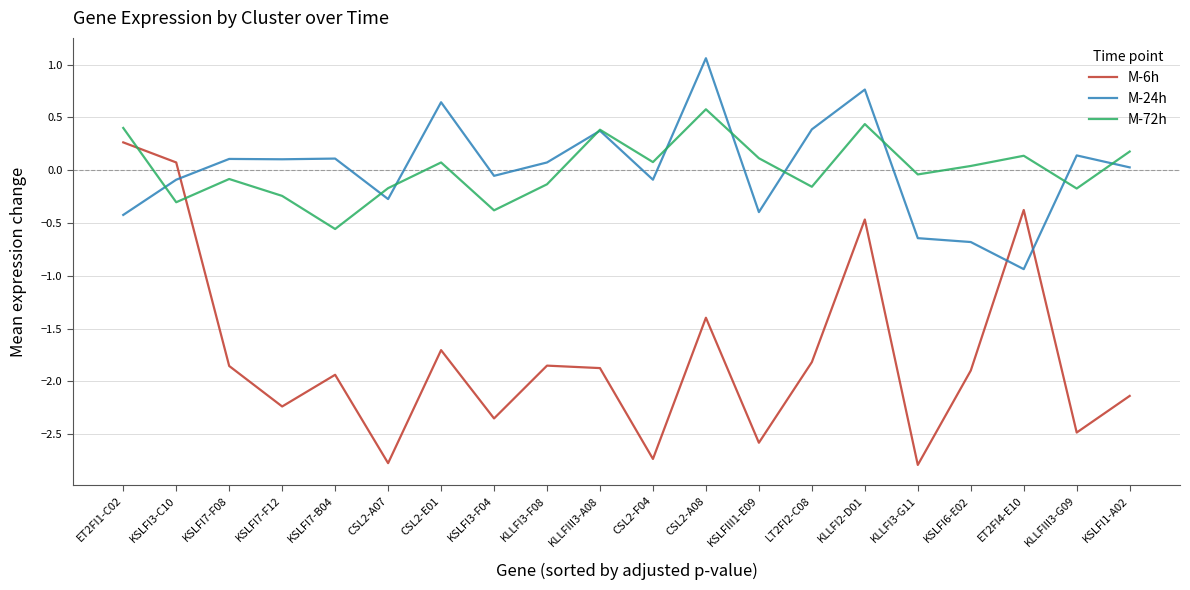

What is the greatest value displayed?

1.1